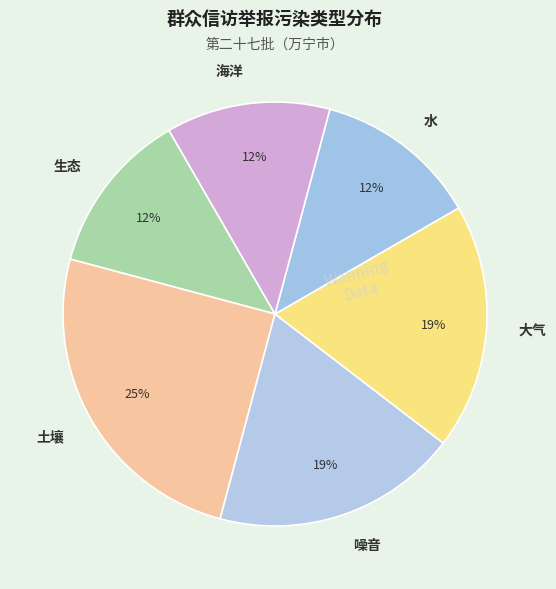

What is the ratio of the value at 水 to the value at 海洋?

1.0